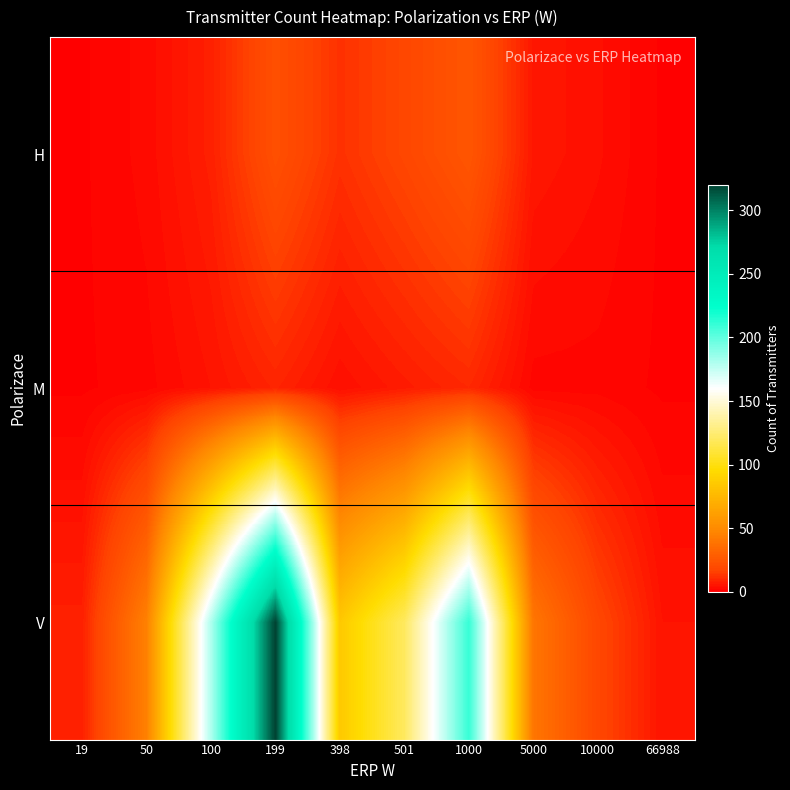

Reading right to left, extract all data points from this chart.

H: 66988=1	10000=4	5000=6	1000=25	501=18	398=12	199=22	100=8	50=3	19=1
M: 66988=1	10000=2	5000=2	1000=10	501=7	398=4	199=9	100=5	50=2	19=1
V: 66988=5	10000=18	5000=40	1000=210	501=120	398=85	199=320	100=180	50=45	19=8